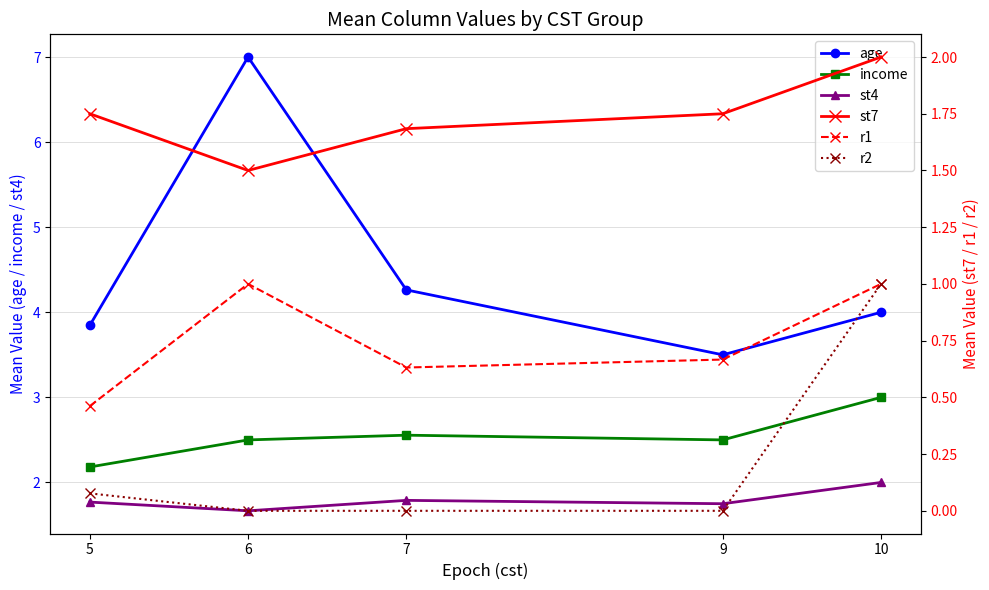

What is the value of the st4 point at the 3rd from the left?

1.8